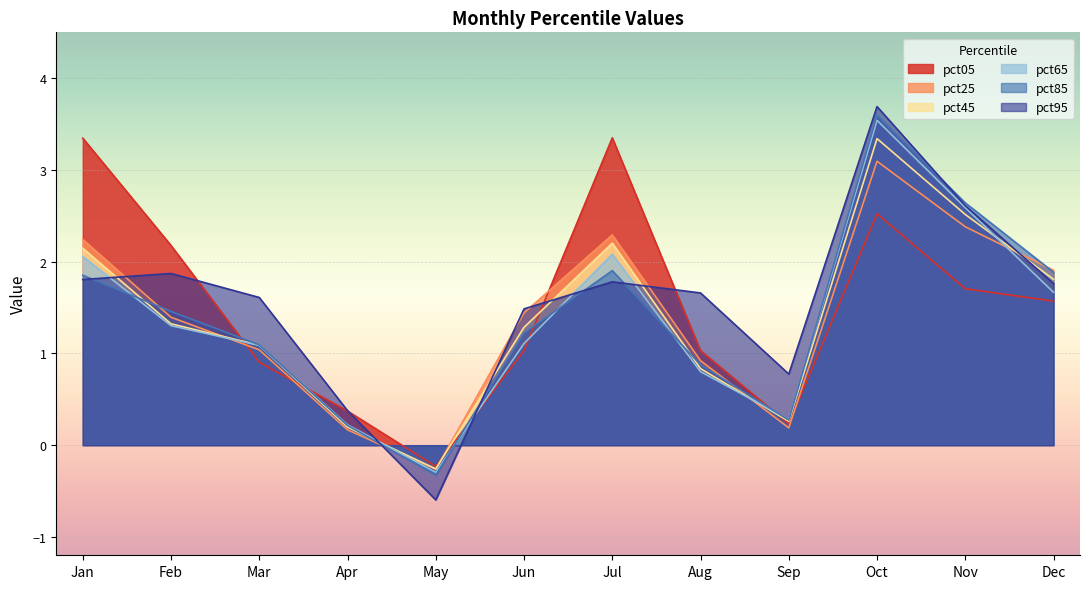

What is the spread (max minus min) of values at Aug?

0.9